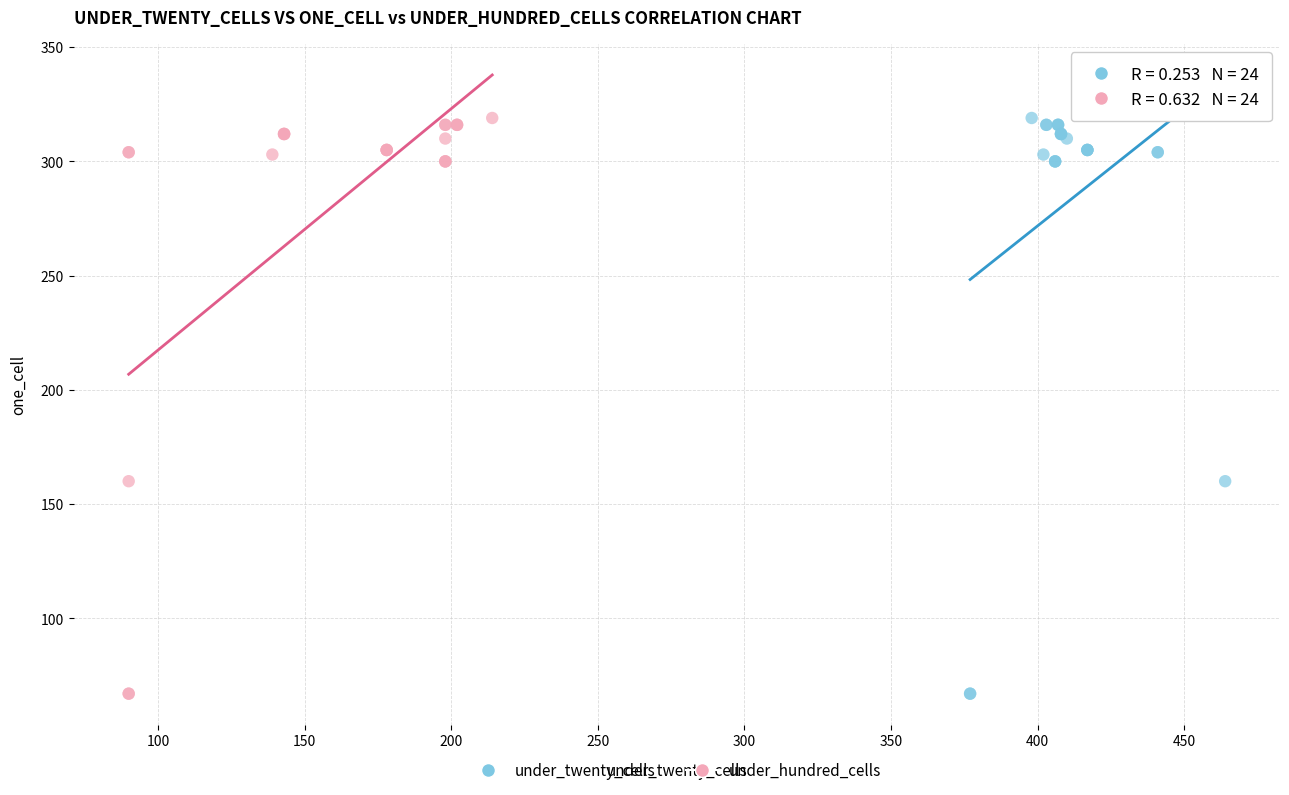

What are all the series names shown in the legend?

under_twenty_cells, under_hundred_cells